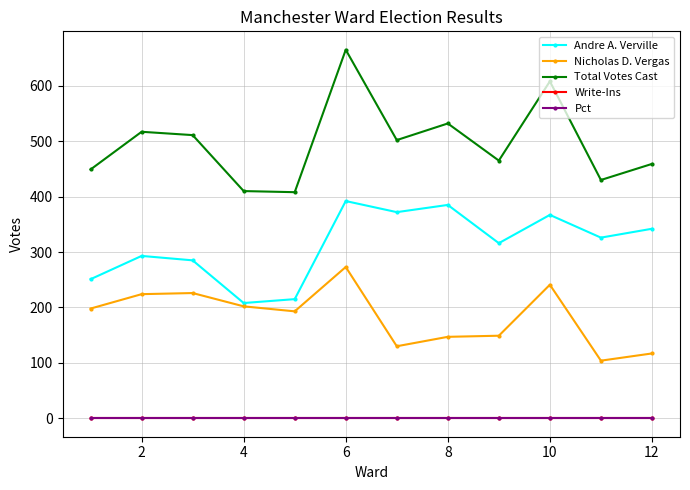

True or false: Total Votes Cast and Write-Ins cross at least once.

False